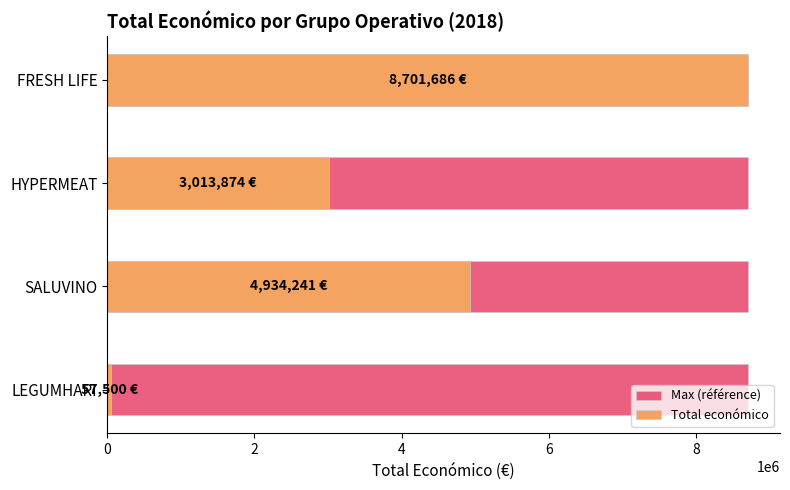

What are all the series names shown in the legend?

Max (référence), Total económico